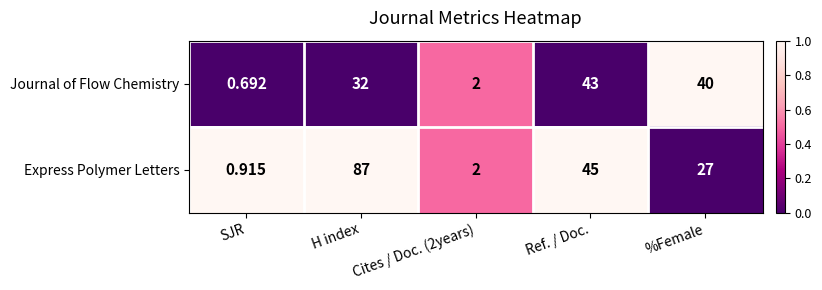

Which series changed the most between H index and Cites / Doc. (2years)?

Express Polymer Letters